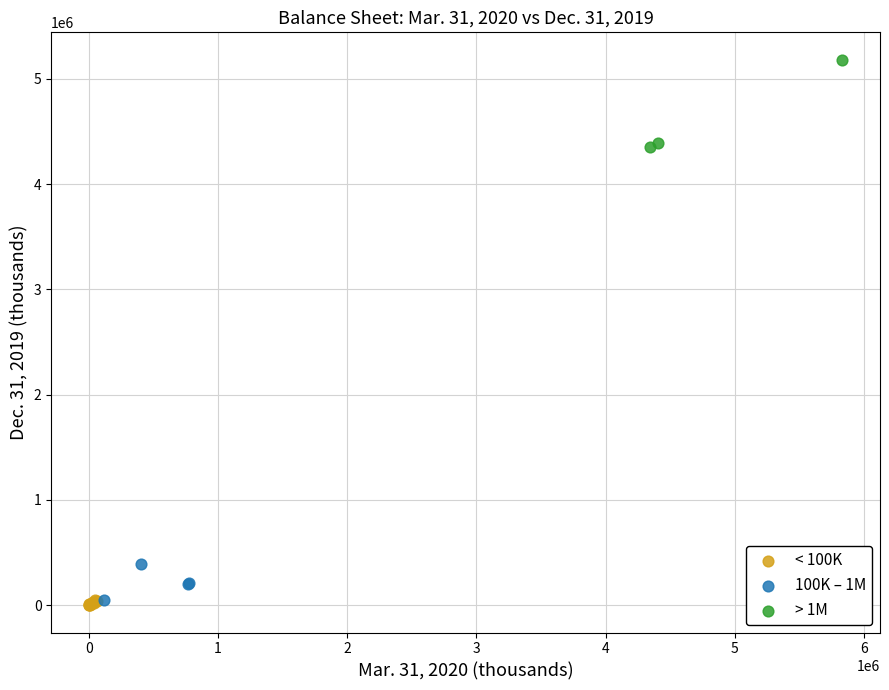

Which series has the widest spread of Y values?

> 1M